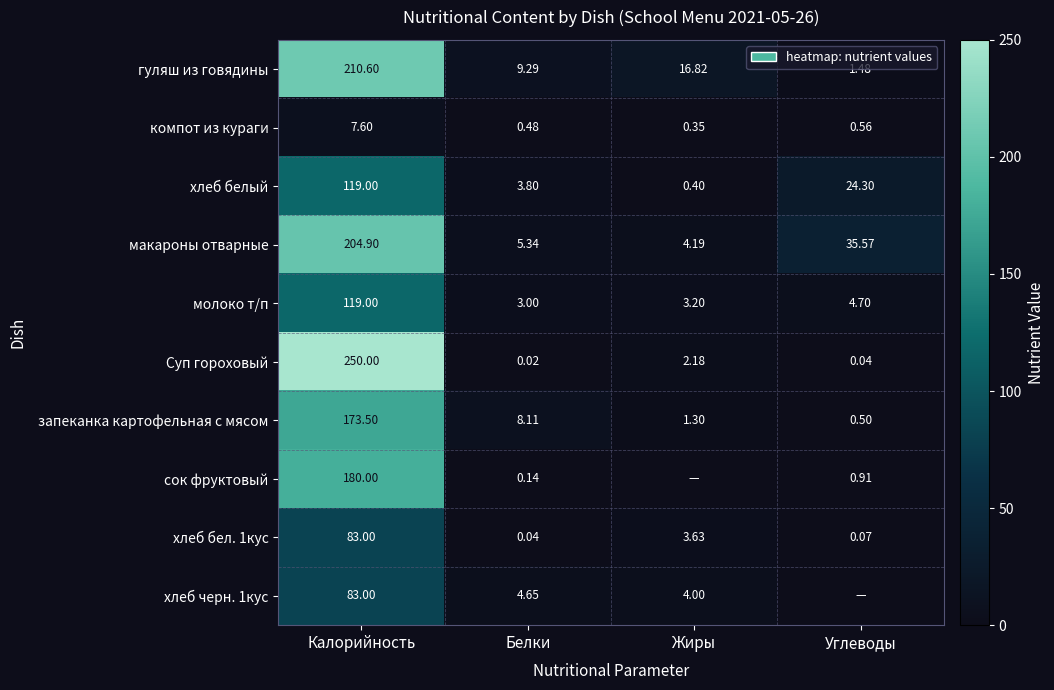

At how many categories does at least one series exceed 18?

2